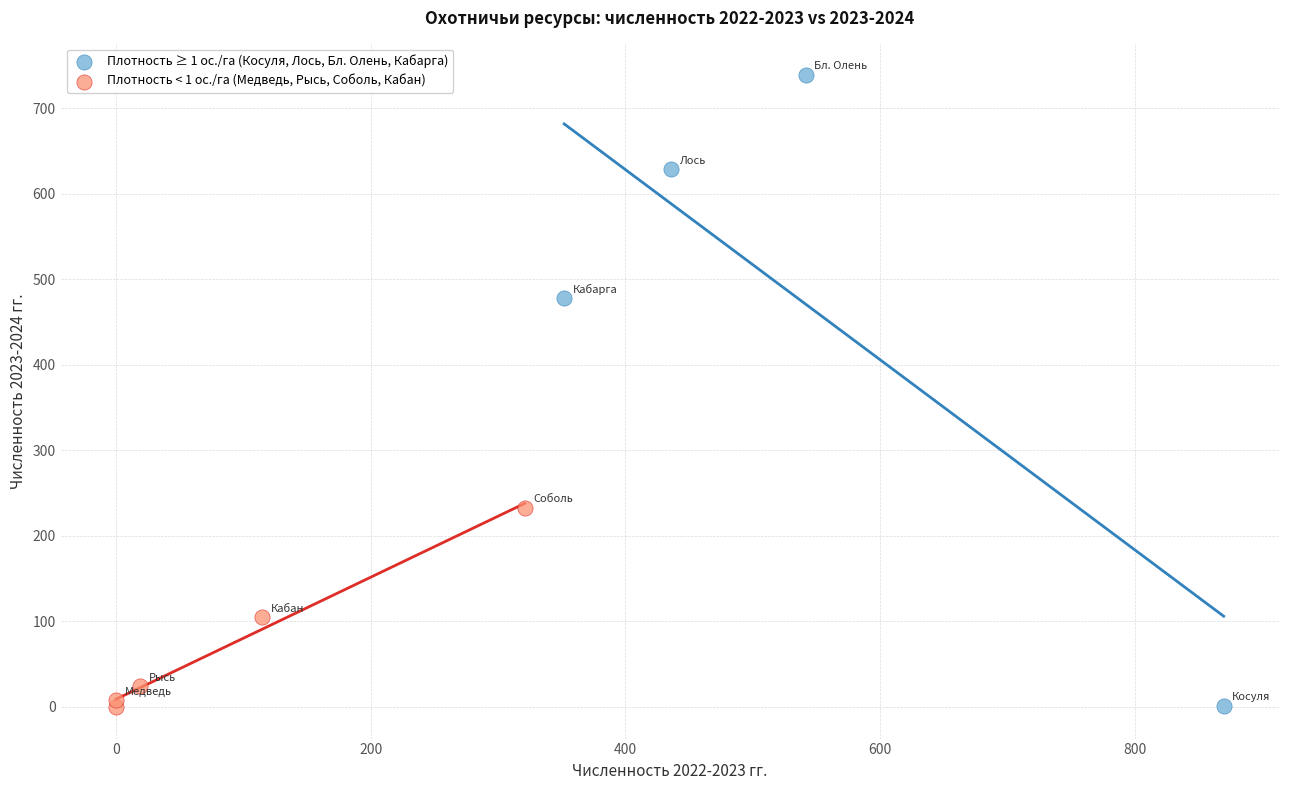

Which series has the widest spread of Y values?

Плотность ≥ 1 ос./га (Косуля, Лось, Бл. Олень, Кабарга)